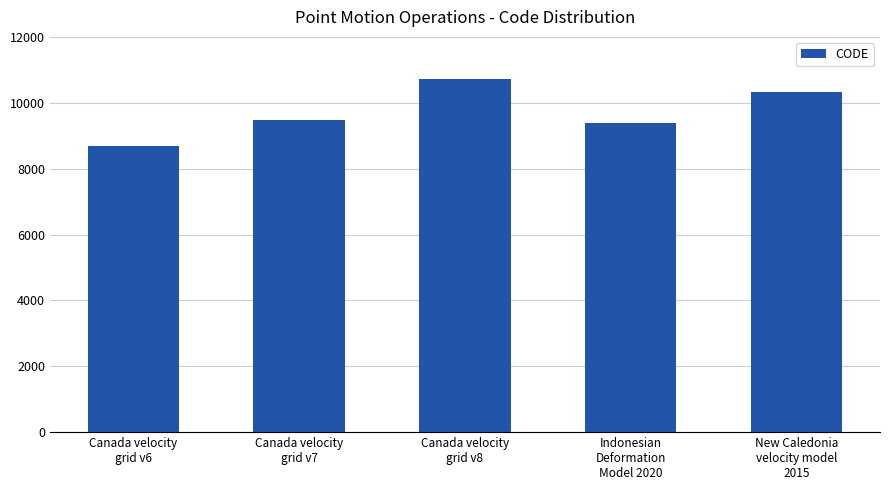

What is the minimum value shown in the chart?

8676